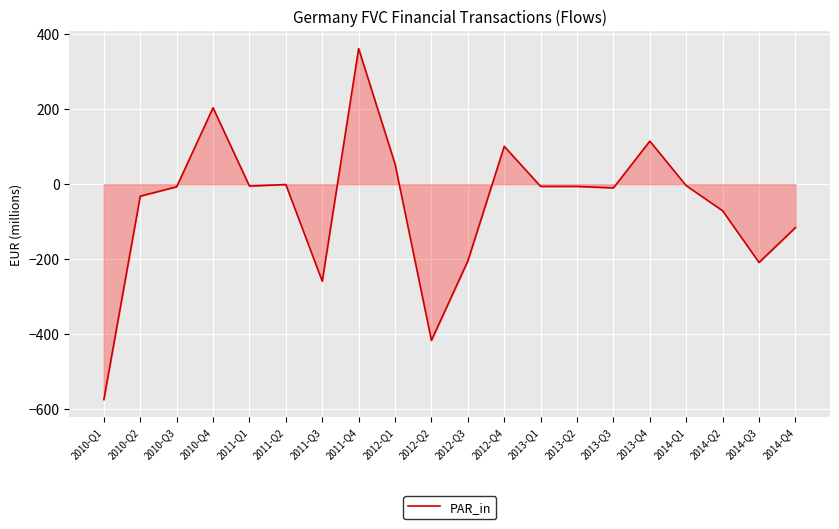

How many values are below -6?

10